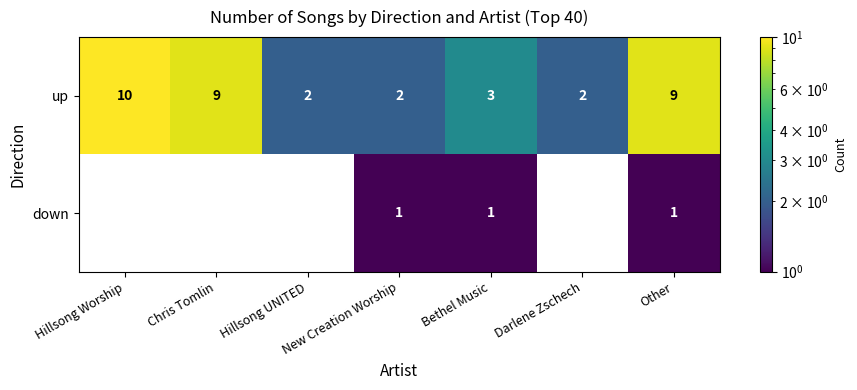

True or false: up has a value of 4 at Chris Tomlin.

False